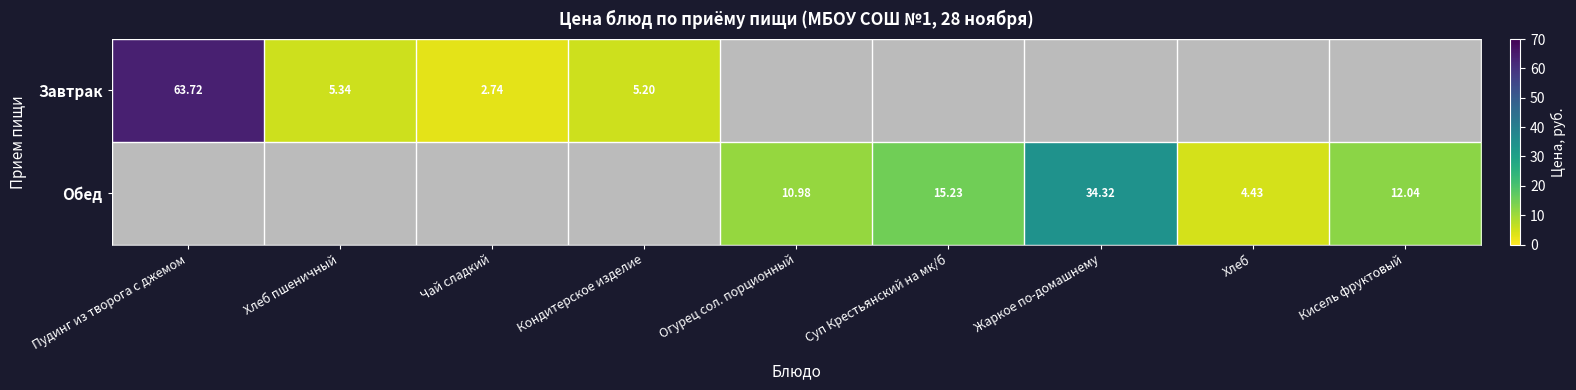

How many data points does each series have?

9